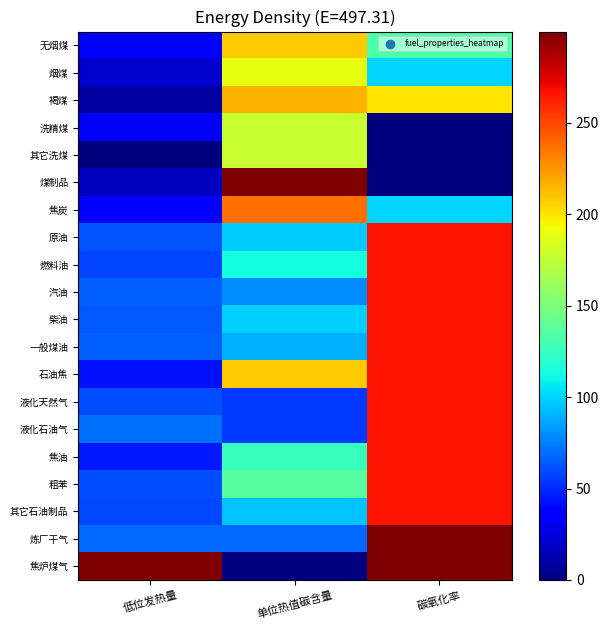

What is the spread (max minus min) of values at 低位发热量?

300.0